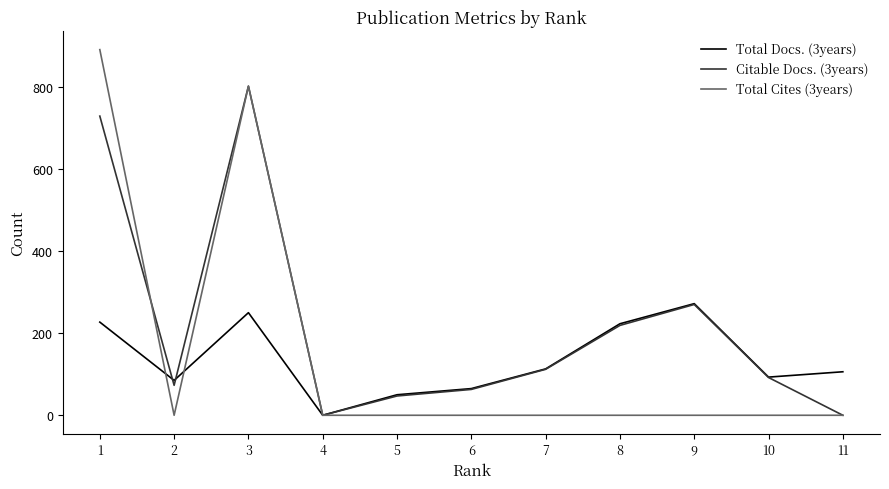

At which label does Citable Docs. (3years) first exceed 92?

1